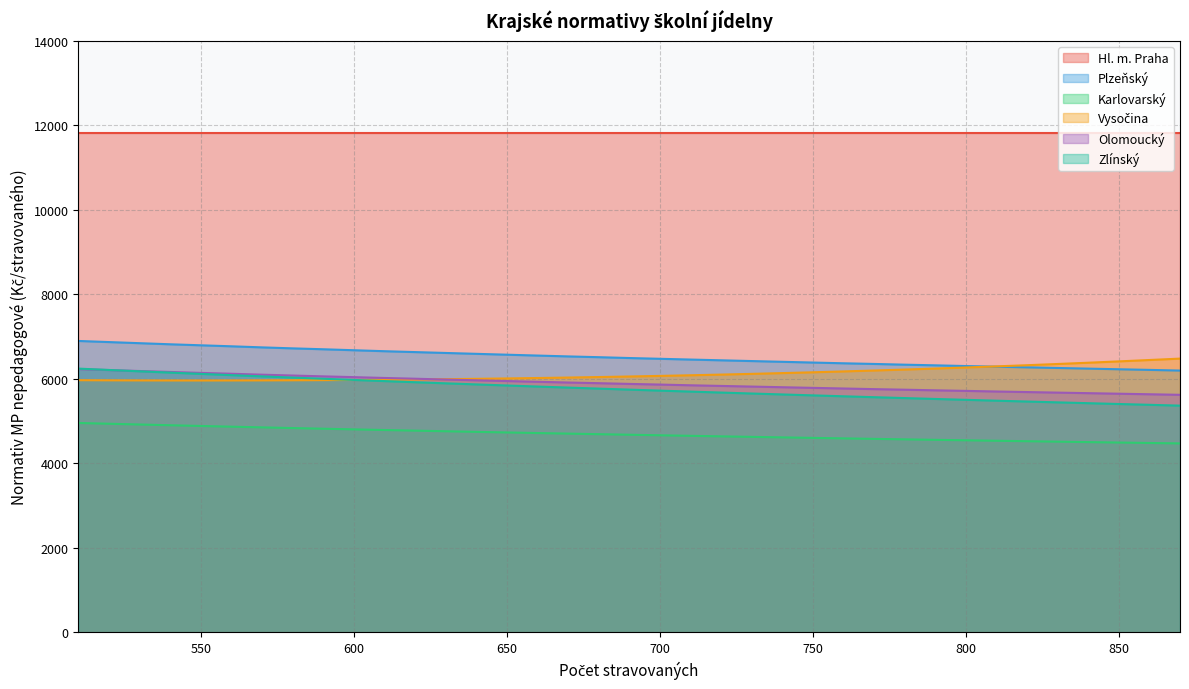

What is the greatest value displayed?

11826.0